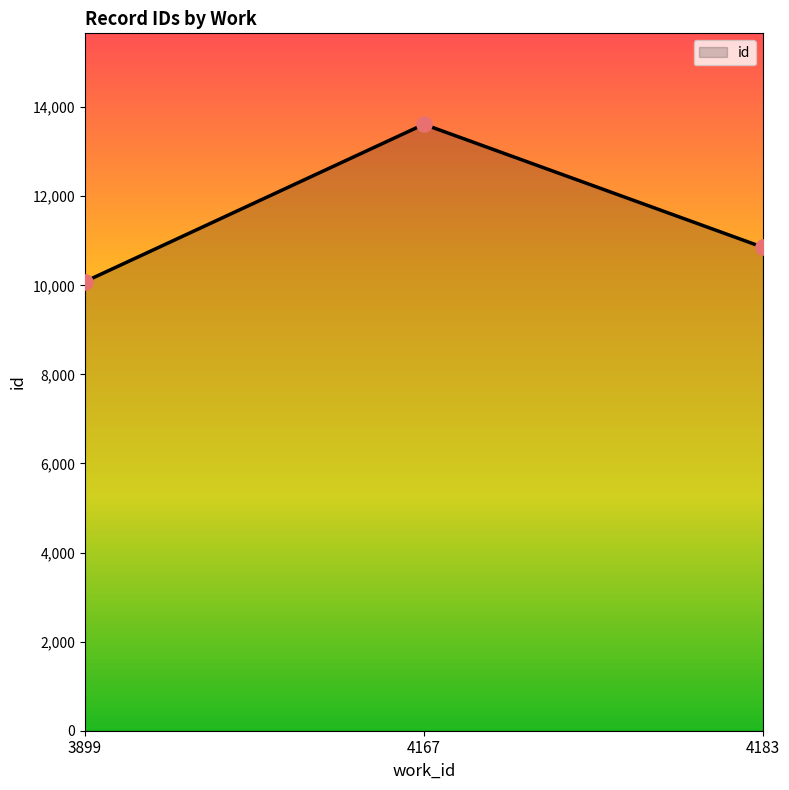

Approximately how many times larger is the value at 4183 compared to 4167?

0.8